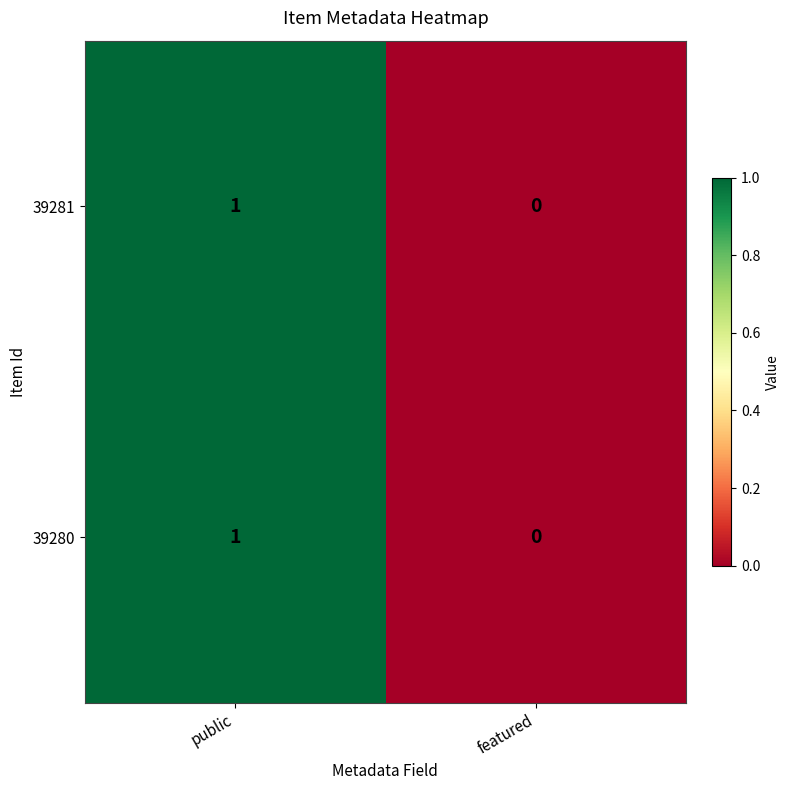

The value of 39281 at public is 0. True or false?

False